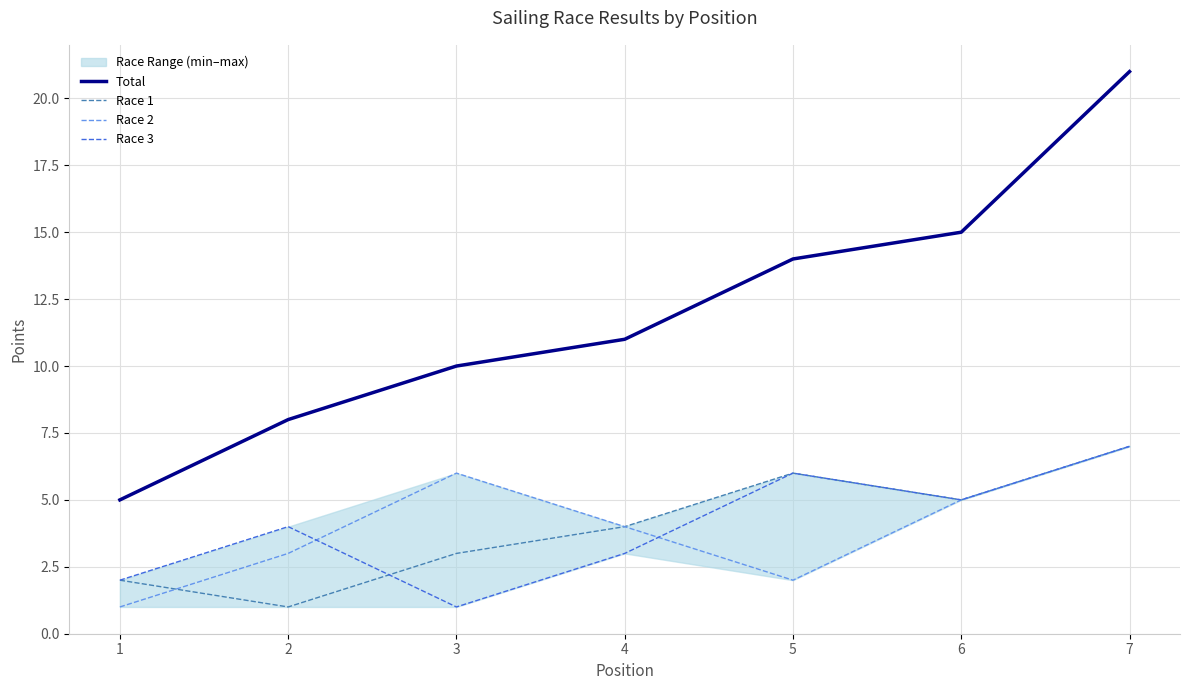

Which has a higher value, 1 or 5?

5